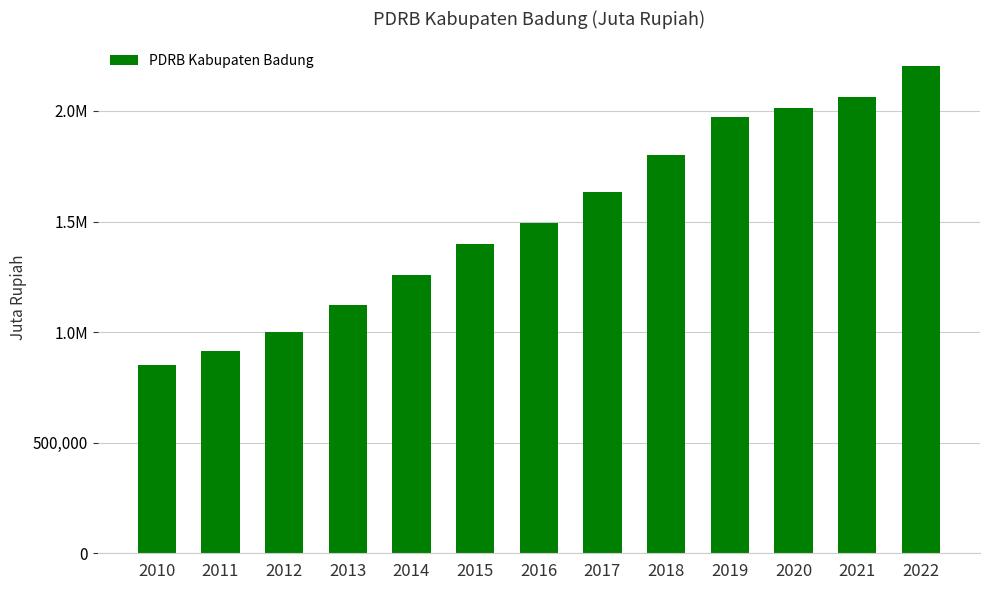

Does the chart contain any negative values?

No